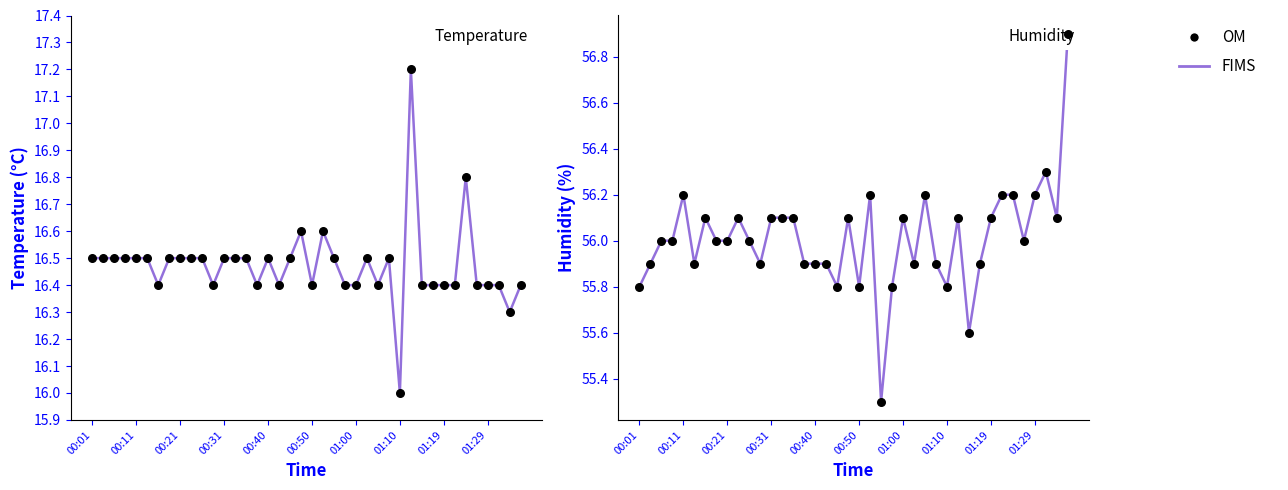

Which series reaches the minimum Y coordinate?

FIMS